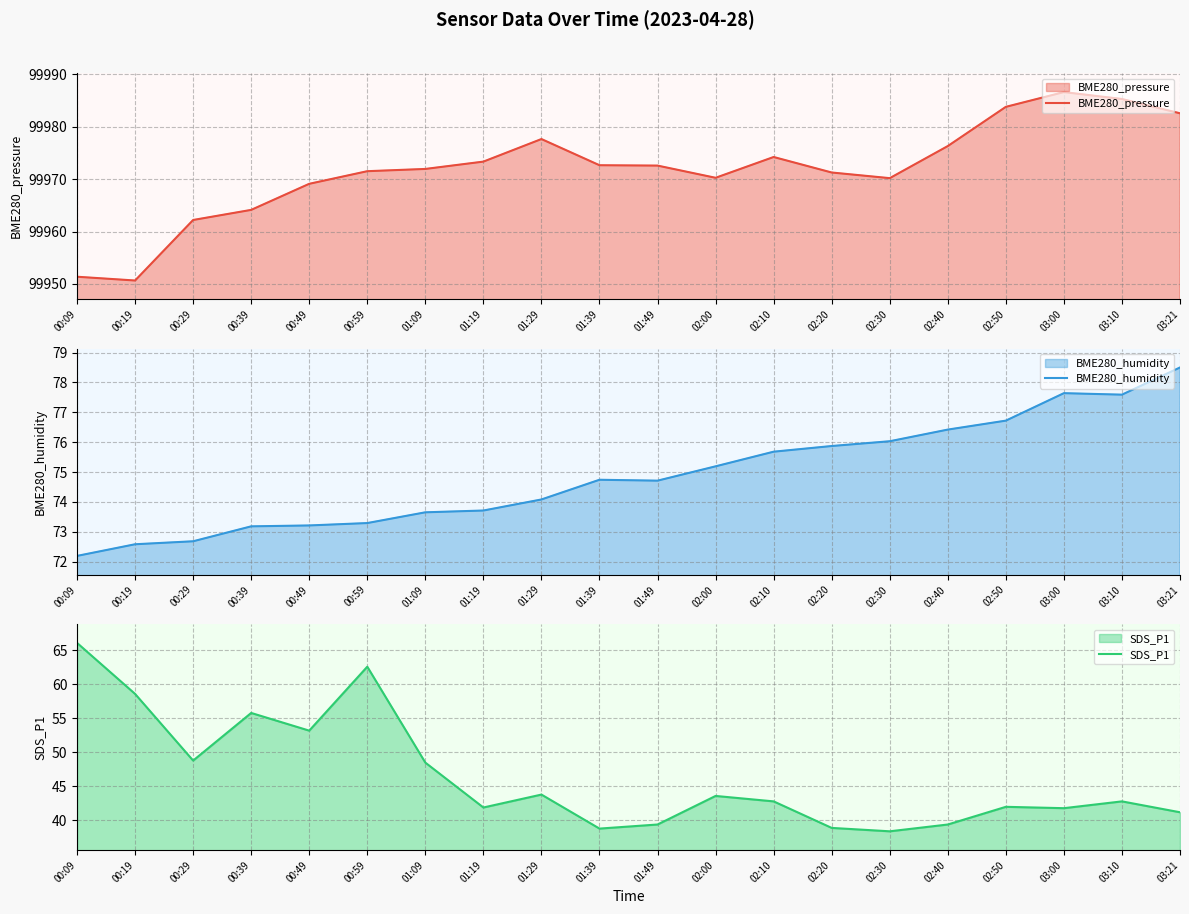

Reading left to right, what are all the values shown in this chart?

BME280_pressure: 00:09=99951.4	00:19=99950.6	00:29=99962.2	00:39=99964.1	00:49=99969.1	00:59=99971.5	01:09=99971.9	01:19=99973.4	01:29=99977.7	01:39=99972.7	01:49=99972.6	02:00=99970.3	02:10=99974.2	02:20=99971.3	02:30=99970.2	02:40=99976.3	02:50=99983.8	03:00=99986.6	03:10=99985.3	03:21=99982.6
BME280_humidity: 00:09=72.2	00:19=72.6	00:29=72.7	00:39=73.2	00:49=73.2	00:59=73.3	01:09=73.7	01:19=73.7	01:29=74.1	01:39=74.7	01:49=74.7	02:00=75.2	02:10=75.7	02:20=75.9	02:30=76.0	02:40=76.4	02:50=76.7	03:00=77.6	03:10=77.6	03:21=78.5
SDS_P1: 00:09=66.1	00:19=58.6	00:29=48.8	00:39=55.8	00:49=53.2	00:59=62.6	01:09=48.5	01:19=41.9	01:29=43.8	01:39=38.8	01:49=39.4	02:00=43.6	02:10=42.8	02:20=38.9	02:30=38.4	02:40=39.4	02:50=42.0	03:00=41.8	03:10=42.8	03:21=41.2